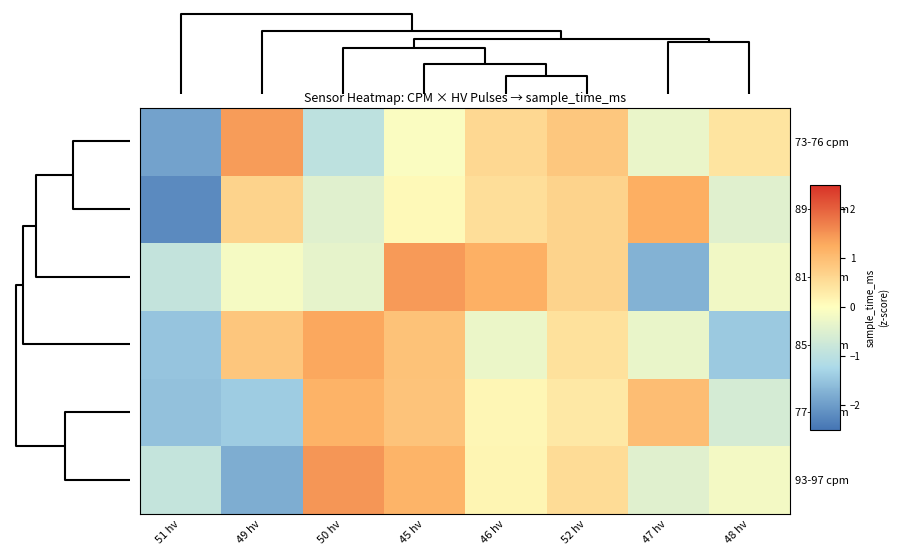

Reading left to right, transcribe all the data shown in this chart.

73-76 cpm: 51 hv=-1.9	49 hv=1.4	50 hv=-1.0	45 hv=-0.1	46 hv=0.6	52 hv=0.9	47 hv=-0.3	48 hv=0.4
89-92 cpm: 51 hv=-2.2	49 hv=0.7	50 hv=-0.5	45 hv=0.1	46 hv=0.5	52 hv=0.7	47 hv=1.2	48 hv=-0.5
81-84 cpm: 51 hv=-0.9	49 hv=-0.1	50 hv=-0.4	45 hv=1.4	46 hv=1.2	52 hv=0.7	47 hv=-1.7	48 hv=-0.2
85-88 cpm: 51 hv=-1.5	49 hv=0.9	50 hv=1.3	45 hv=0.9	46 hv=-0.3	52 hv=0.5	47 hv=-0.3	48 hv=-1.4
77-80 cpm: 51 hv=-1.5	49 hv=-1.4	50 hv=1.2	45 hv=0.9	46 hv=0.1	52 hv=0.3	47 hv=1.0	48 hv=-0.6
93-97 cpm: 51 hv=-0.9	49 hv=-1.8	50 hv=1.5	45 hv=1.2	46 hv=0.1	52 hv=0.5	47 hv=-0.5	48 hv=-0.2